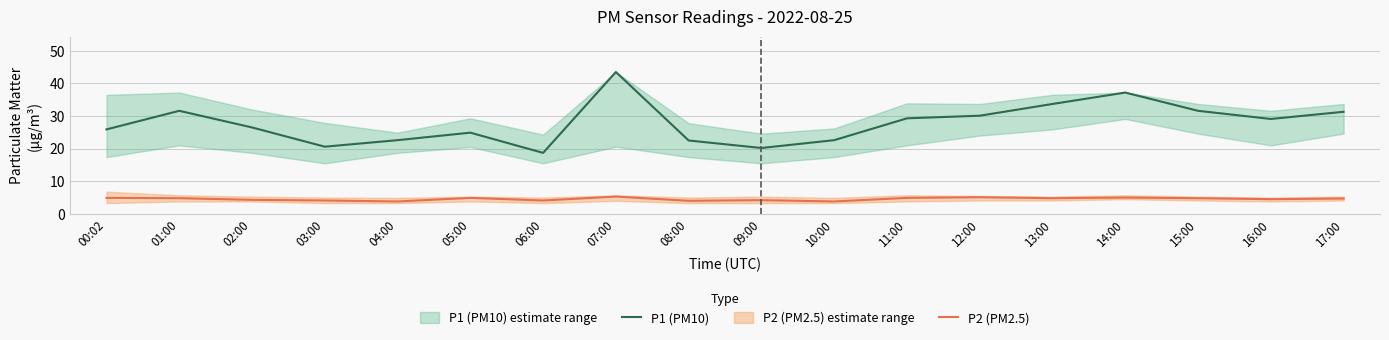

What is the total value across all series at 02:00?

30.8